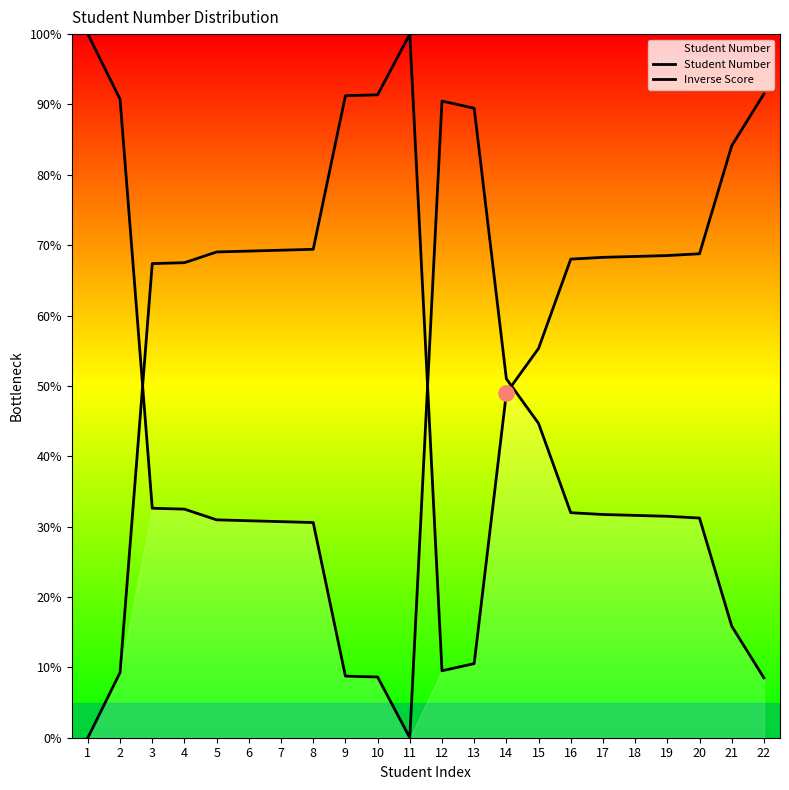

Which series has the largest total across all categories?

Student Number